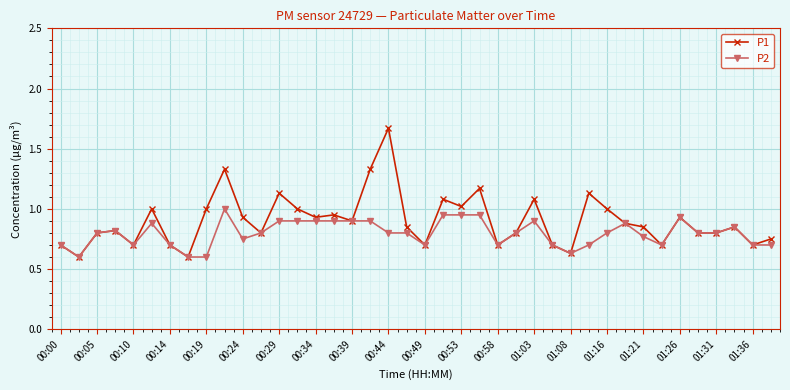

How many series are shown in this chart?

2